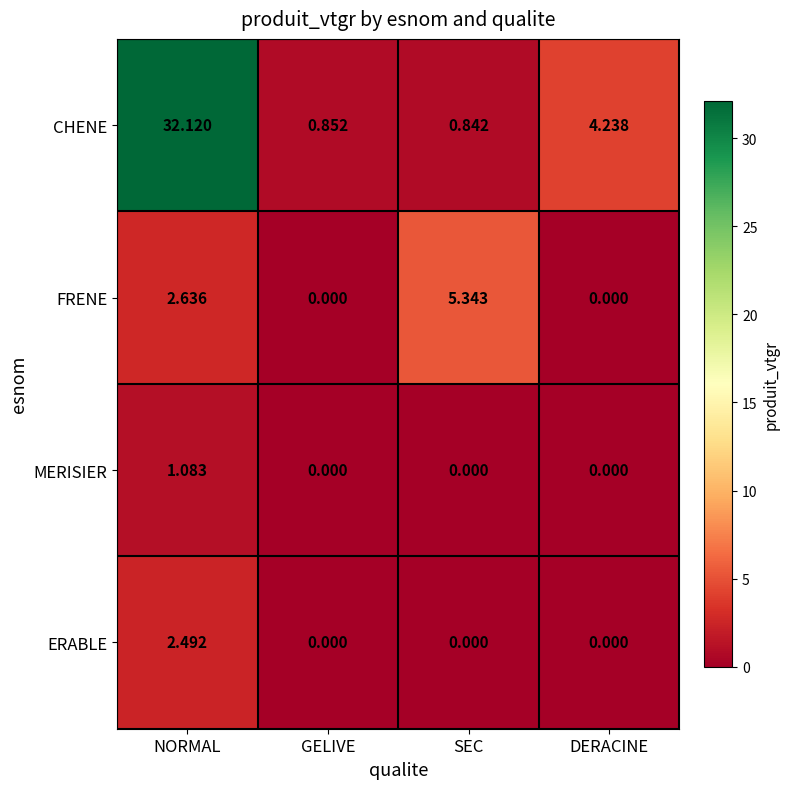

At which category is the sum across all series the highest?

NORMAL